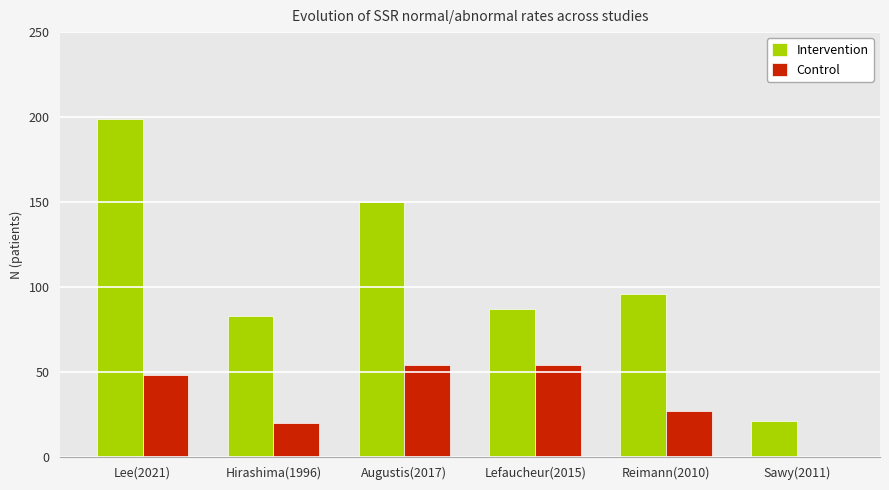

What is the sum of all Intervention values?

636